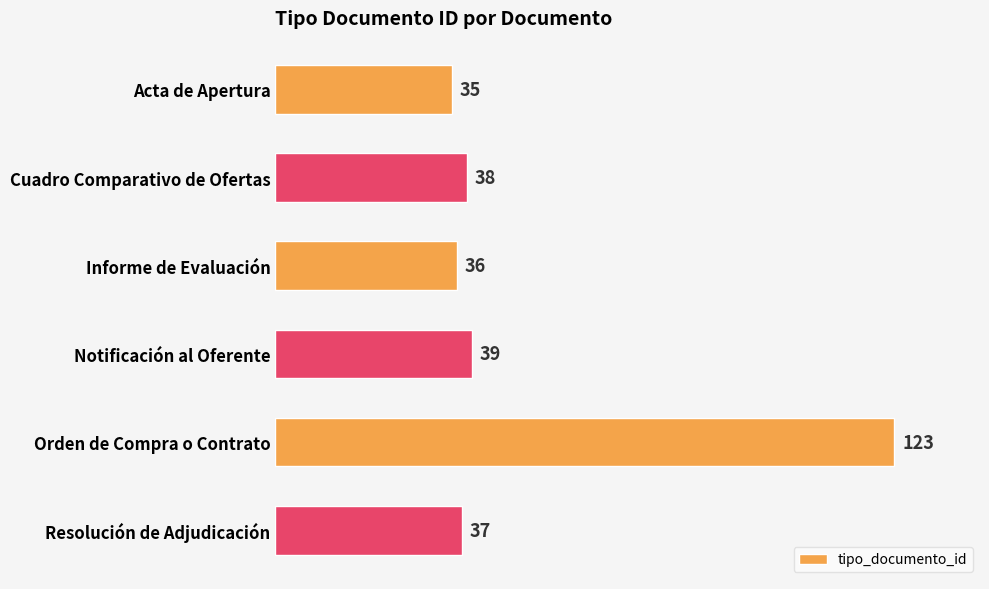

What is the label of the 2nd bar from the bottom?

Orden de Compra o Contrato